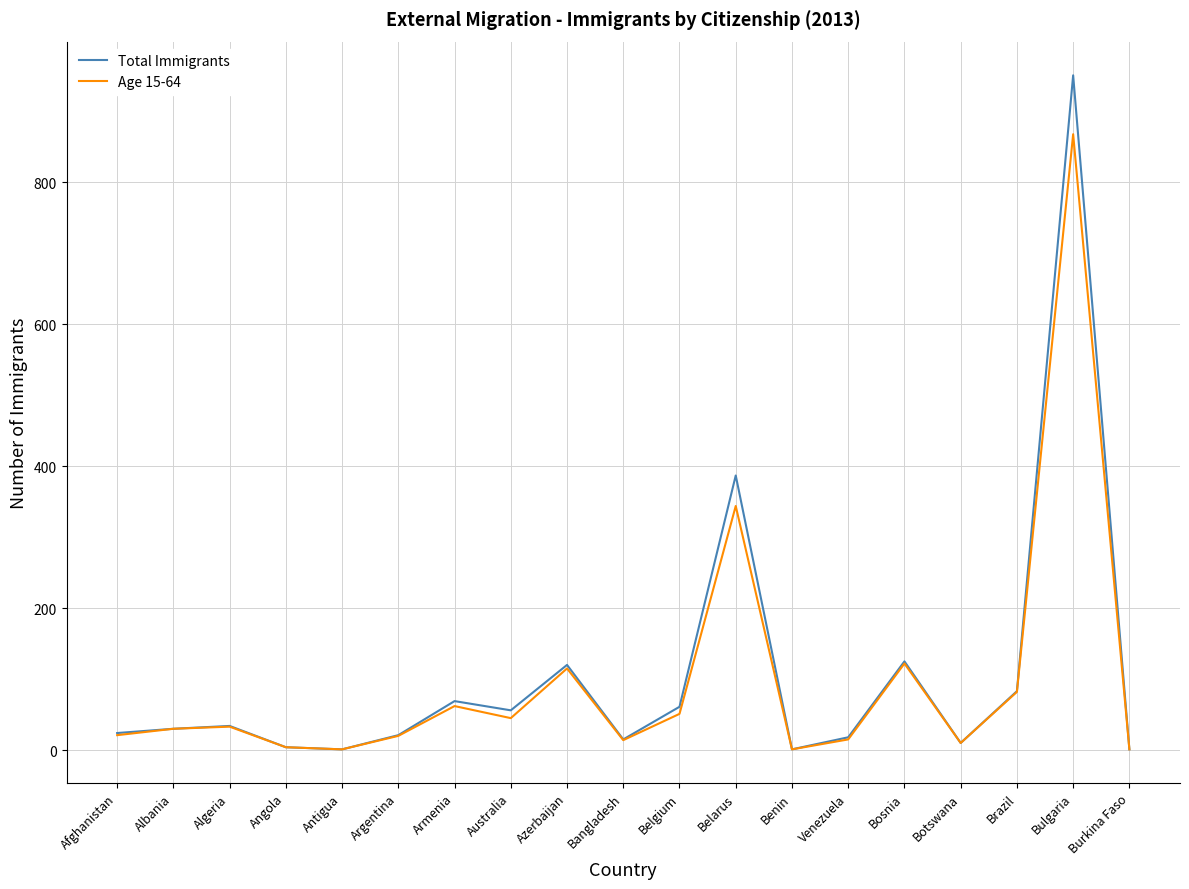

Count the number of categories in the chart.

19